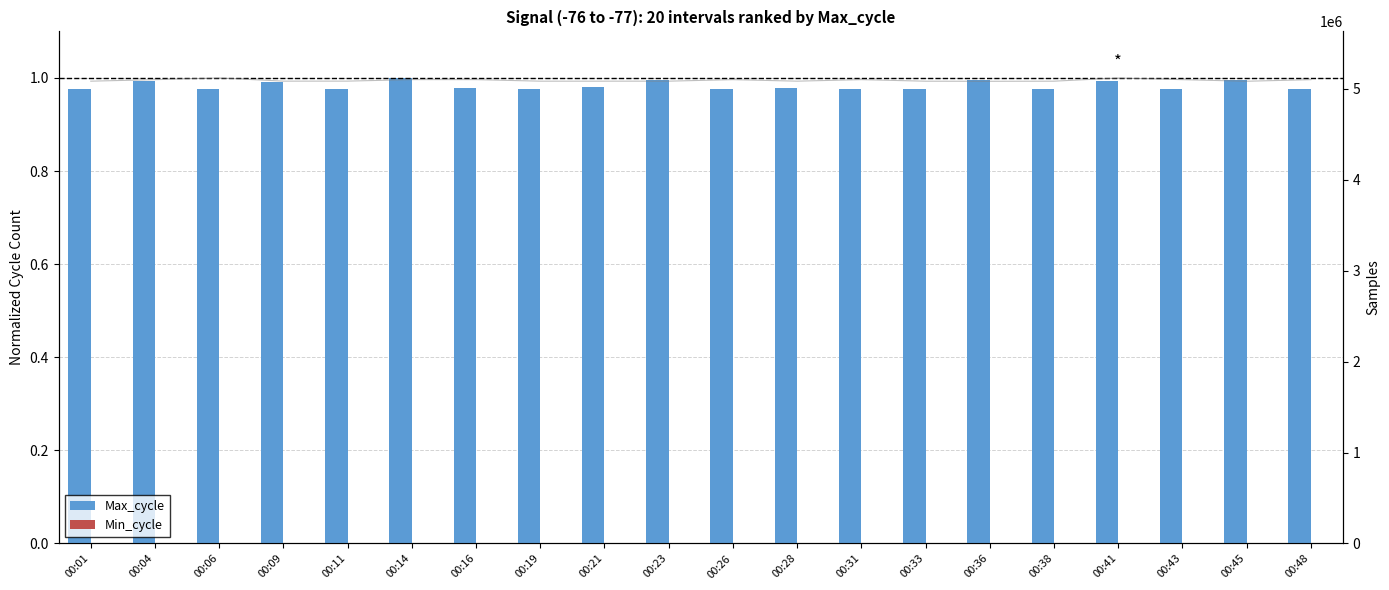

What is the total value across all series at 00:09?

1.0